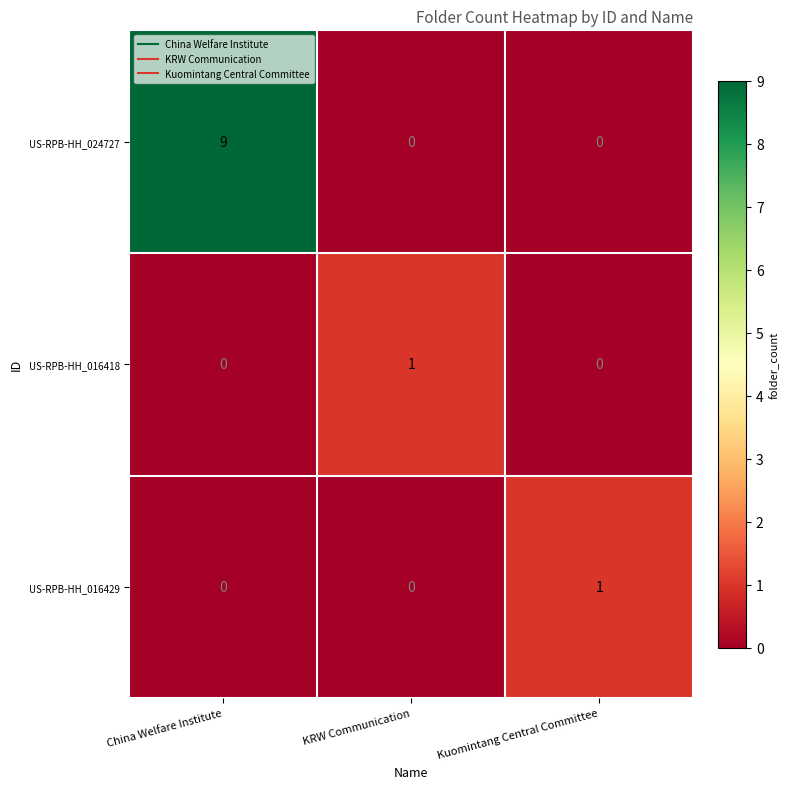

Which series changed the most between China Welfare Institute and KRW Communication?

US-RPB-HH_024727